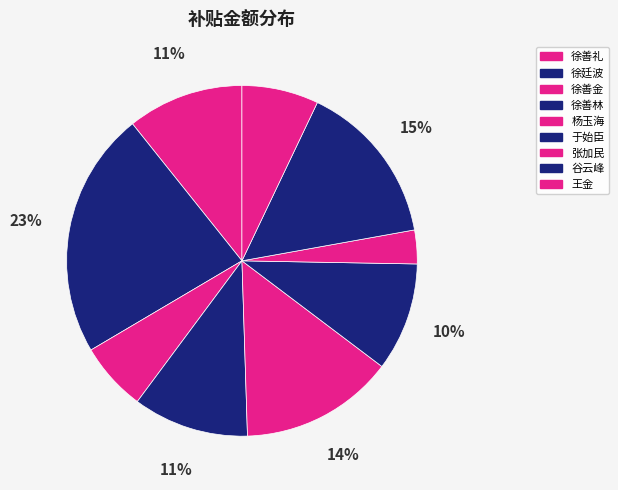

To the nearest percent, what is the difference between the 徐善金 and 杨玉海 slice percentages?

8%